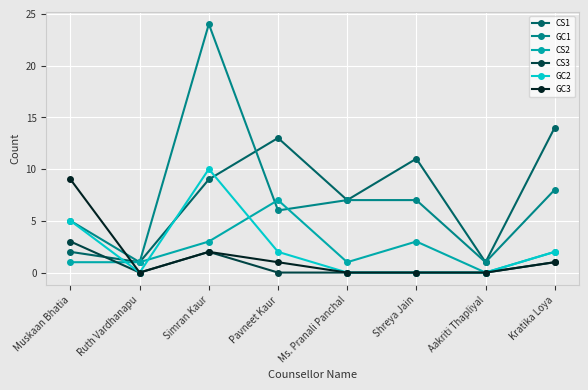

Reading left to right, what are all the values shown in this chart?

CS1: 2	1	9	13	7	11	1	14
GC1: 5	1	24	6	7	7	1	8
CS2: 1	1	3	7	1	3	0	2
CS3: 3	0	2	0	0	0	0	1
GC2: 5	0	10	2	0	0	0	2
GC3: 9	0	2	1	0	0	0	1